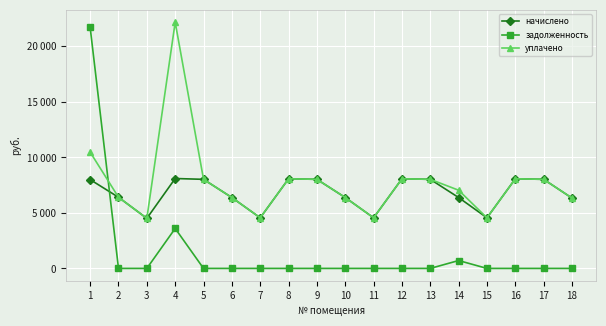

At which category is the sum across all series the highest?

1